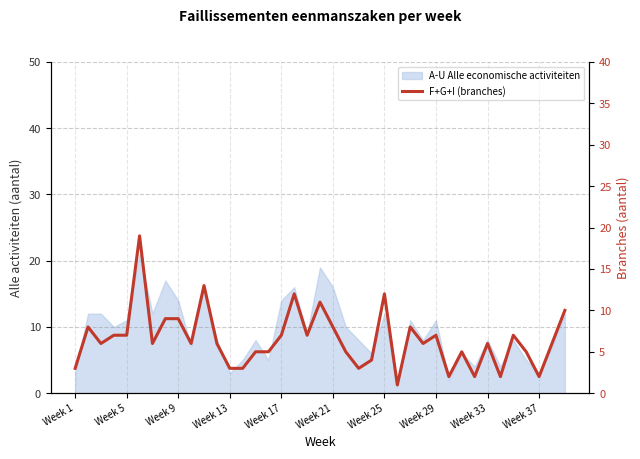

At which label is the value closest to 10?

38